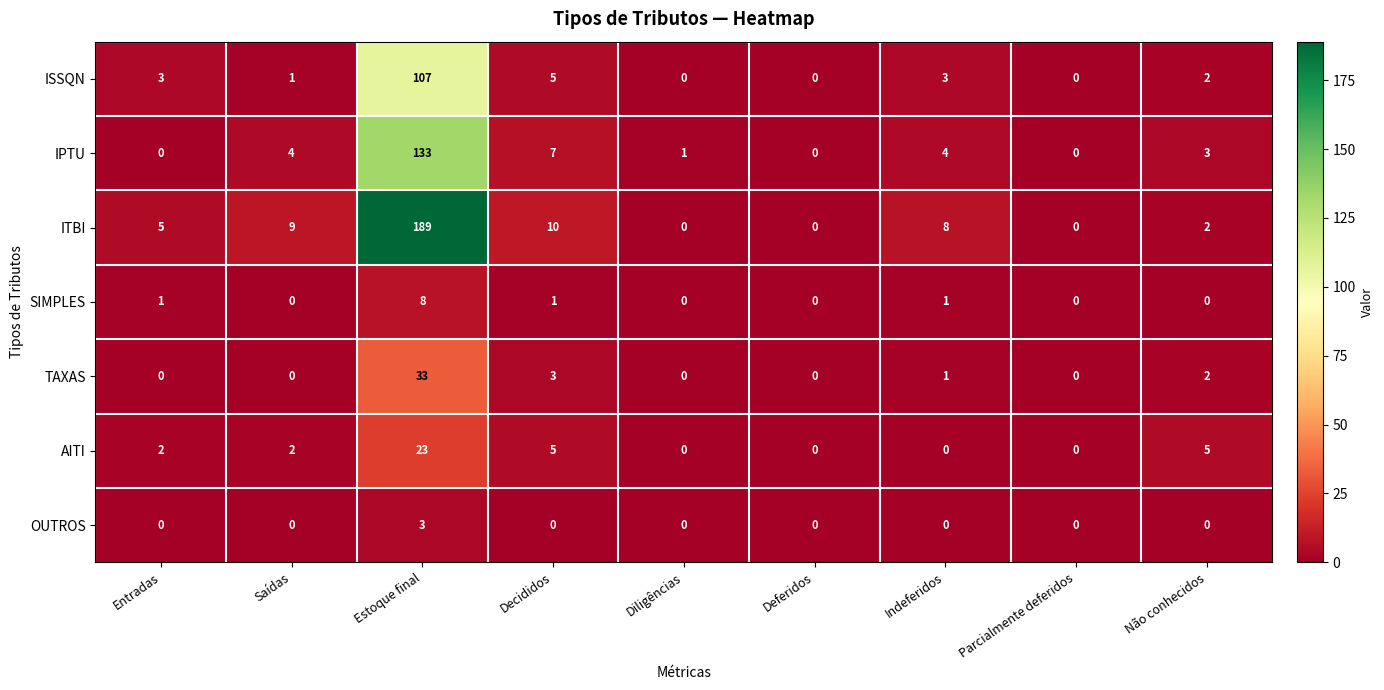

Rank the series by their maximum value, from lowest to highest.

OUTROS, SIMPLES, AITI, TAXAS, ISSQN, IPTU, ITBI